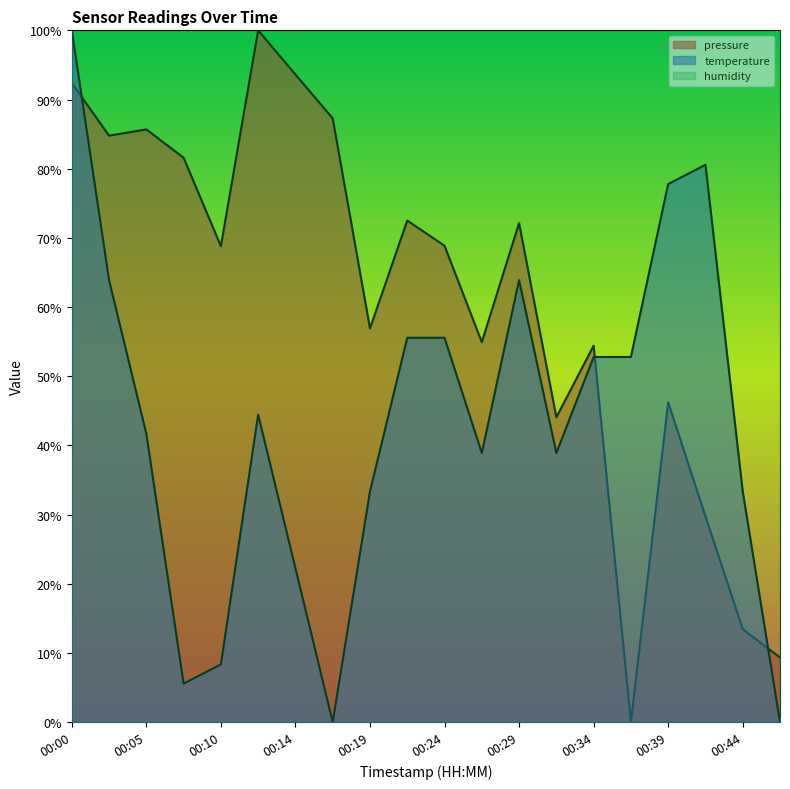

Does the chart display data point markers on the line(s)?

No